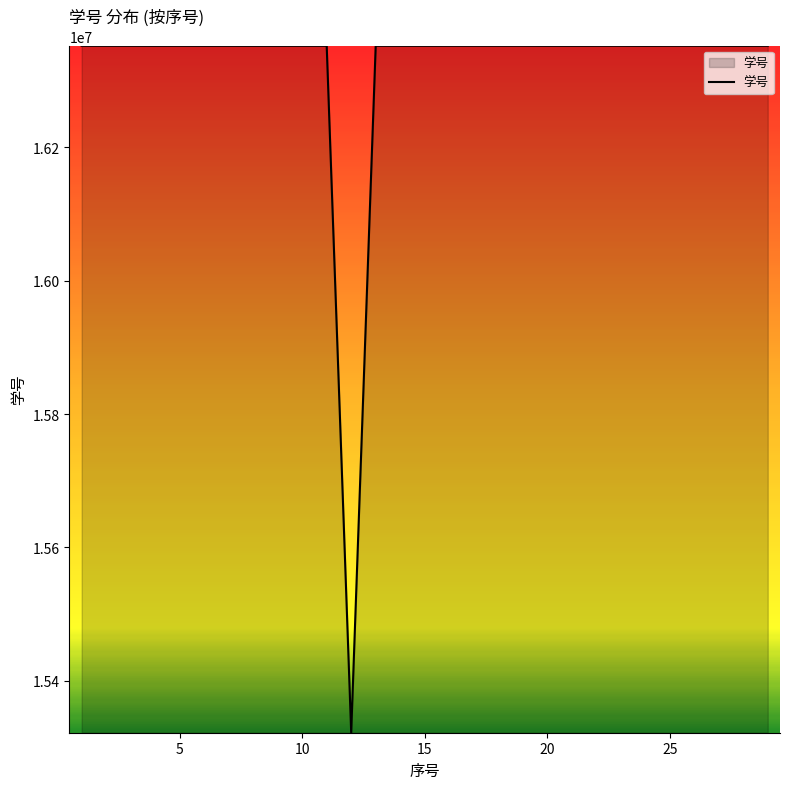

What is the difference between the maximum and minimum values?

1029866